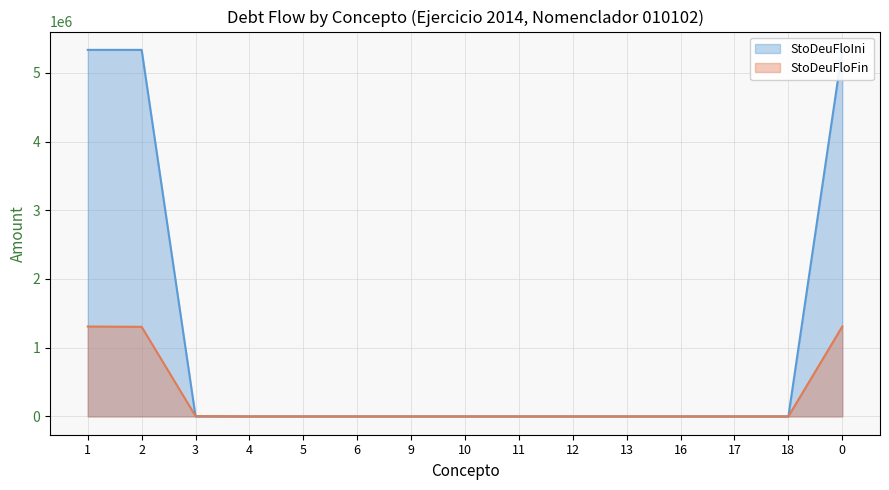

How many times do StoDeuFloFin and StoDeuFloIni cross each other?

1